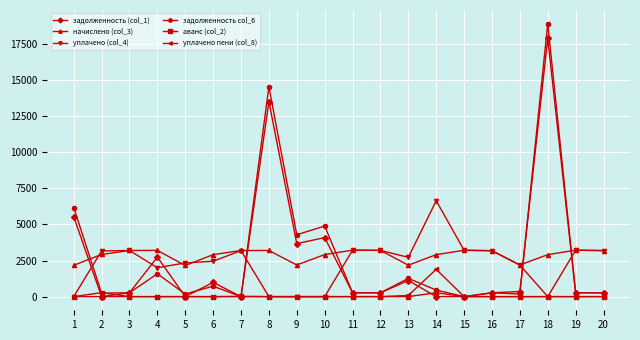

How many values in the начислено (col_3) series exceed 3180?

10